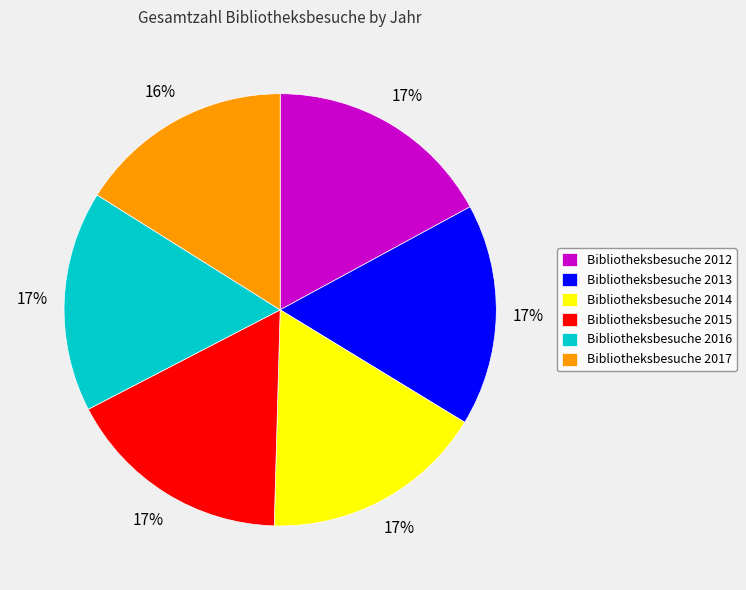

Is there a majority slice in this chart?

No